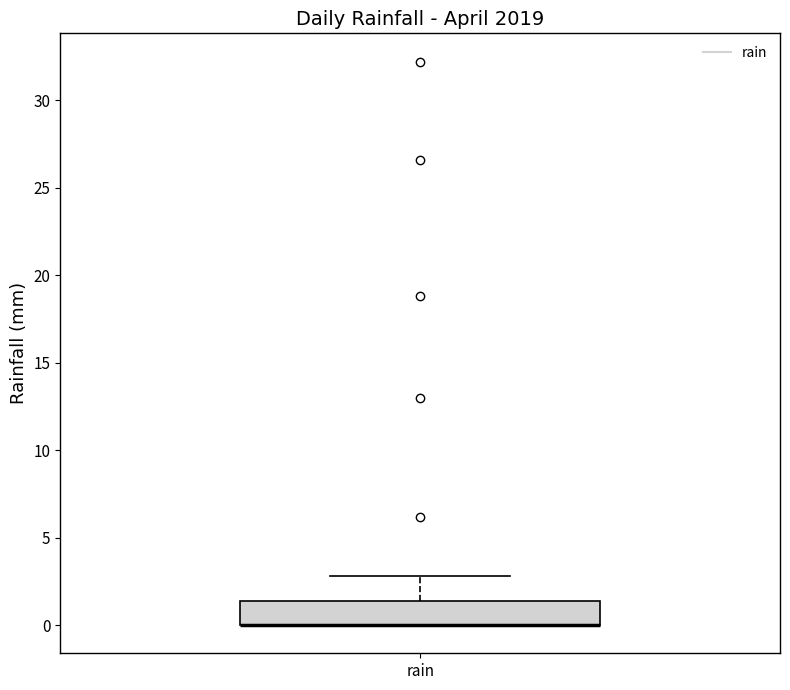

Where is the upper edge of the box for rain on the y-axis? The values are not printed on the chart, so give them approximately, as read against the axis.

1.5